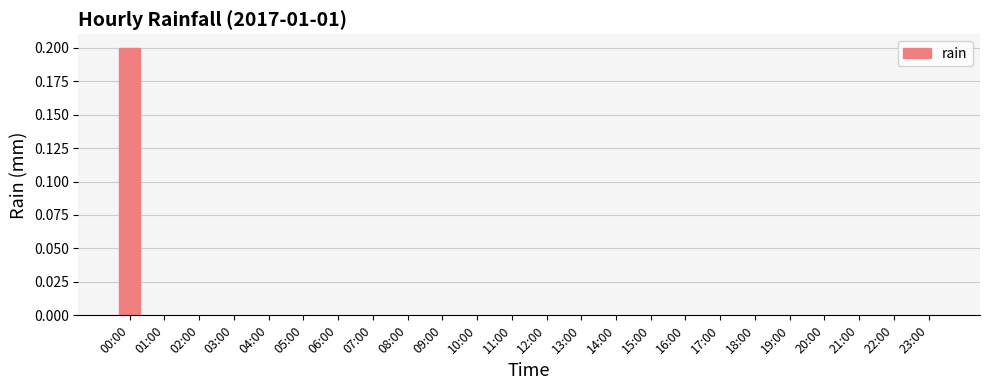

Count the number of data series in this chart.

1